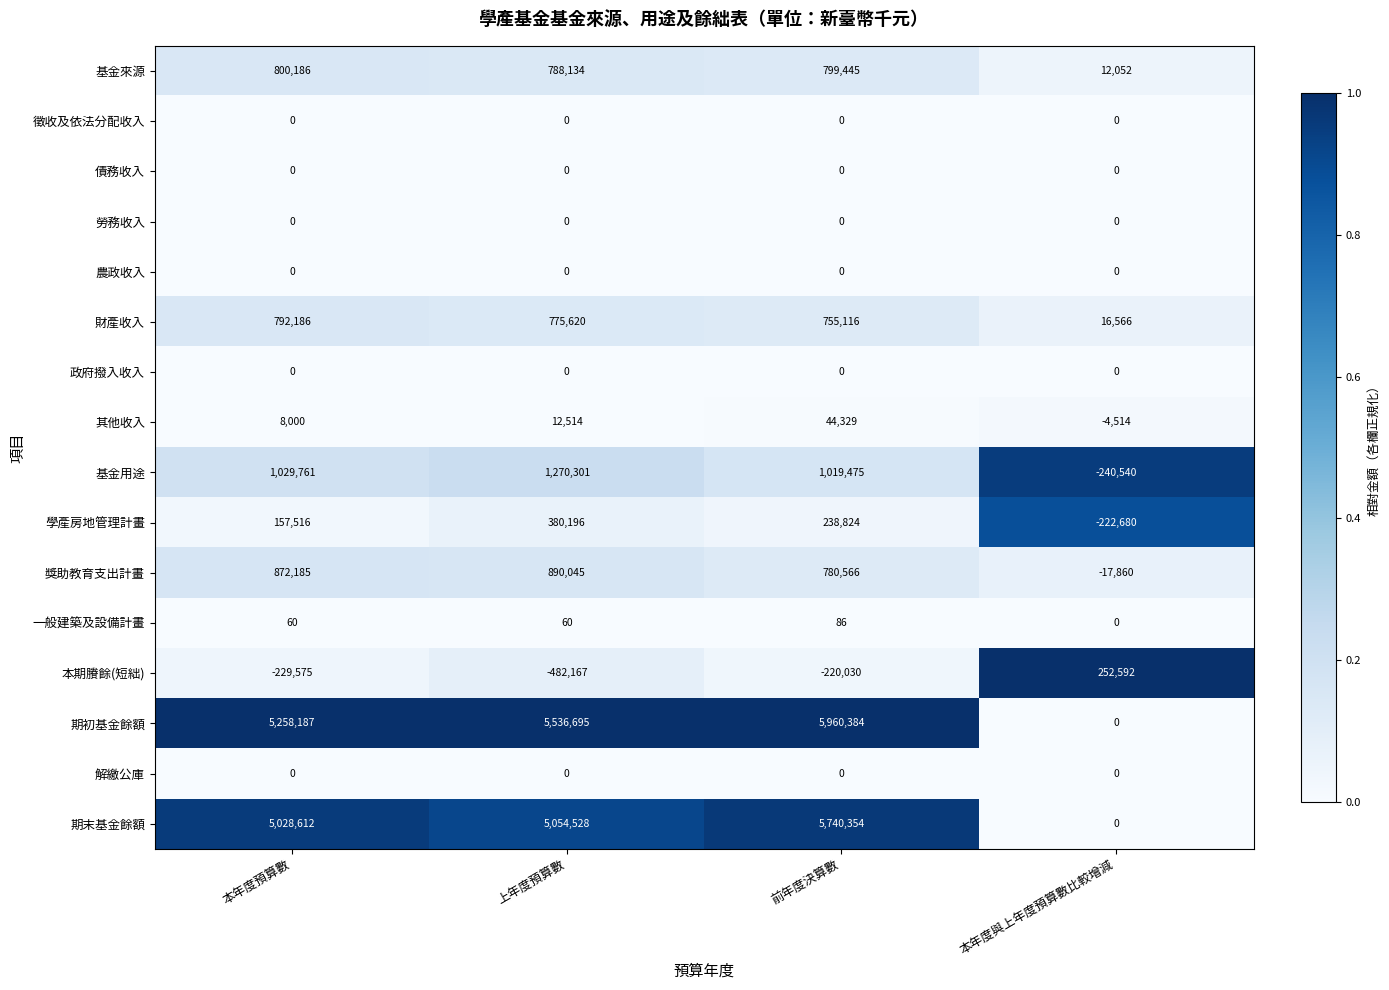

What is the difference between the maximum and minimum values in the 基金來源 series?

788134